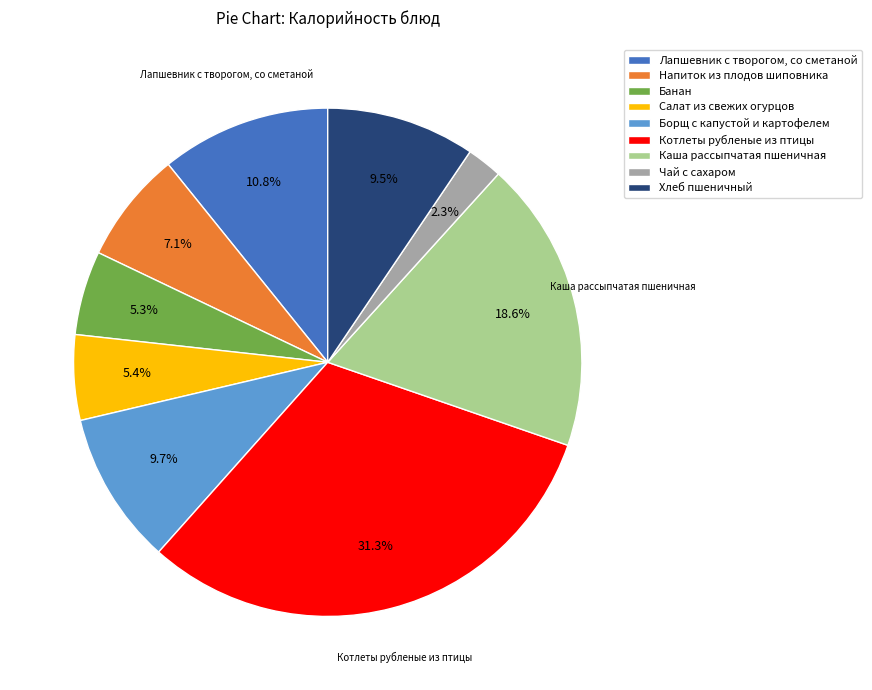

To the nearest percent, what portion does Банан represent?

5%